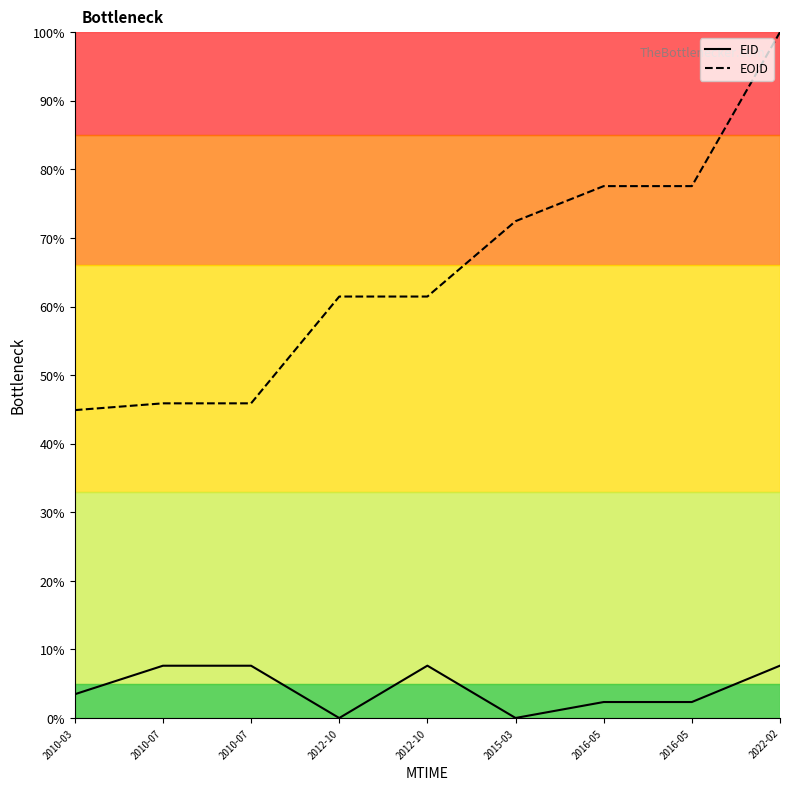

Which has a higher value, 2015-03 or 2016-05?

2016-05